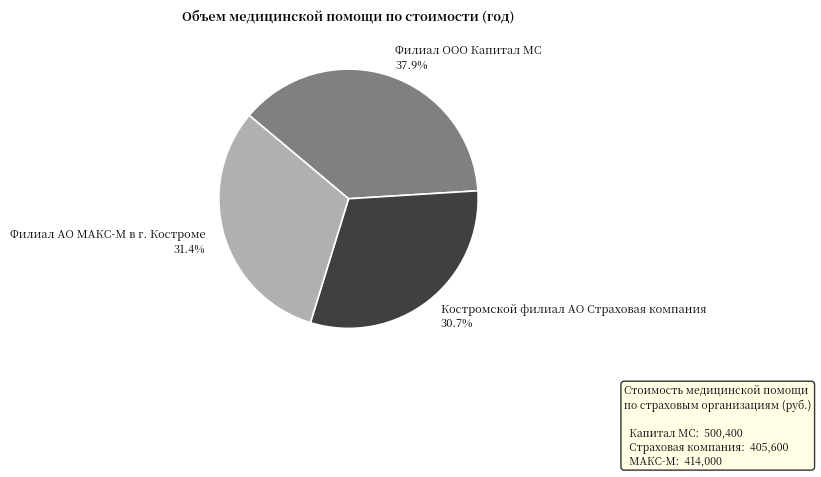

What portion of the pie excludes Филиал АО МАКС-М в г. Костроме 31.4%?

68.6%